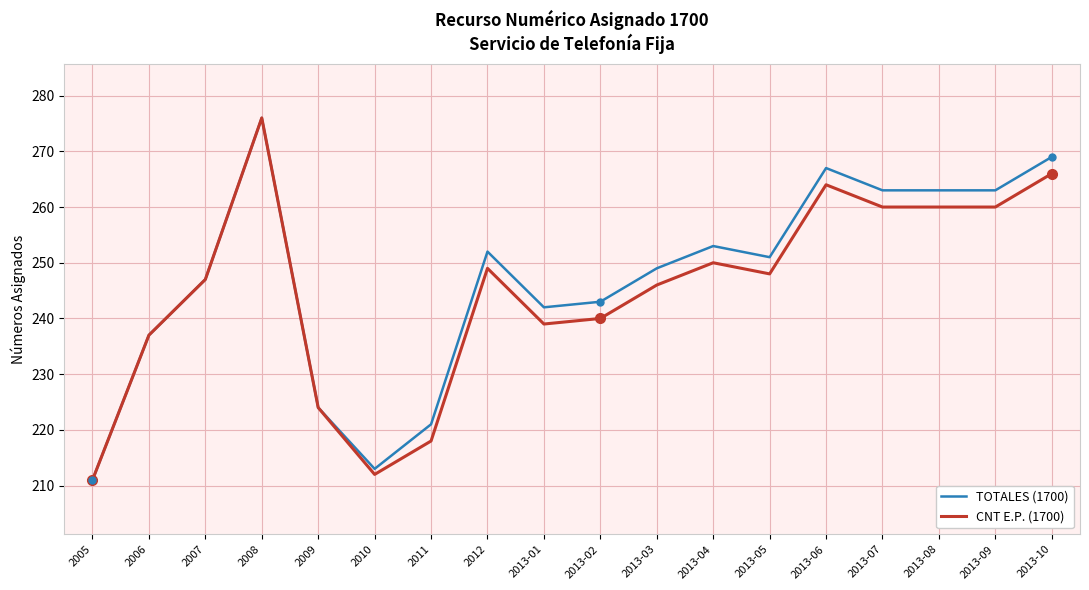

What value does the CNT E.P. (1700) series have at 2013-02, to the nearest 10?

240